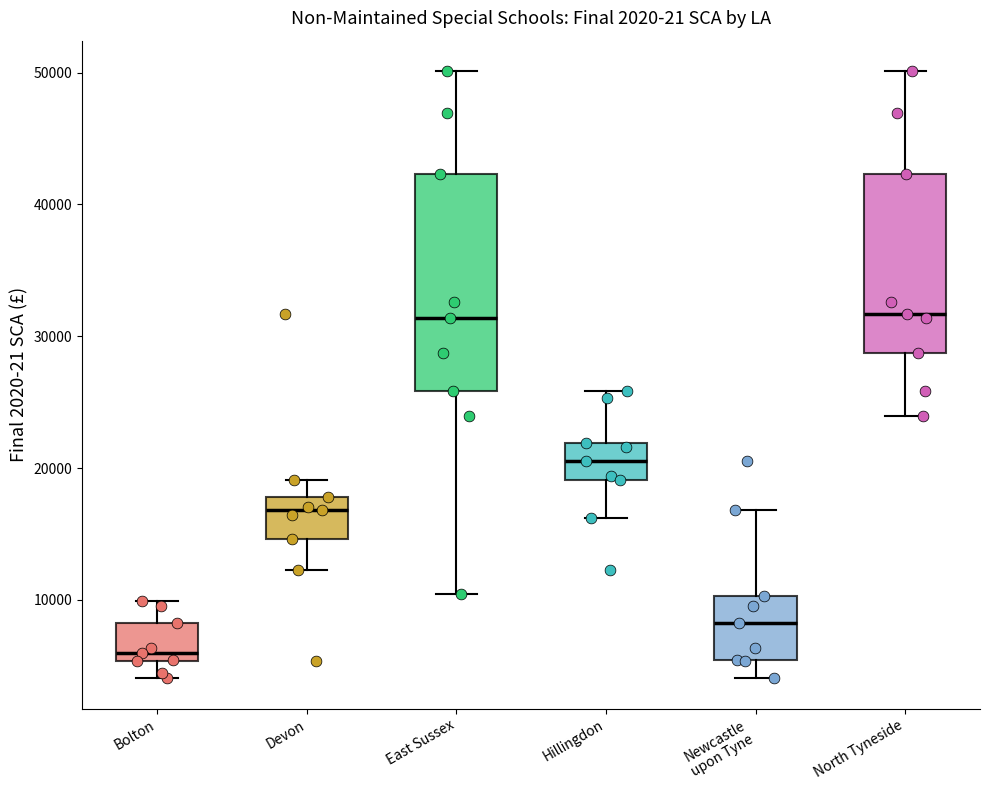

Comparing the boxes themselves (not the whiskers), which one is the tallest?

East Sussex